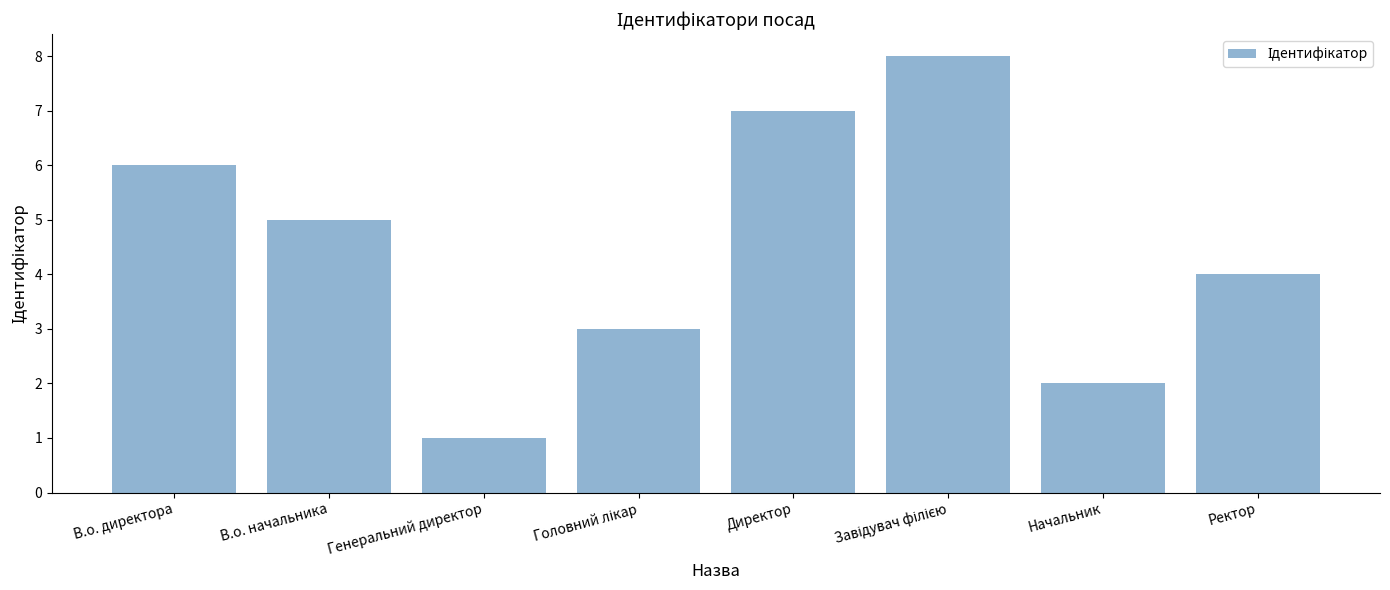

Which has a higher value, Ректор or В.о. директора?

В.о. директора